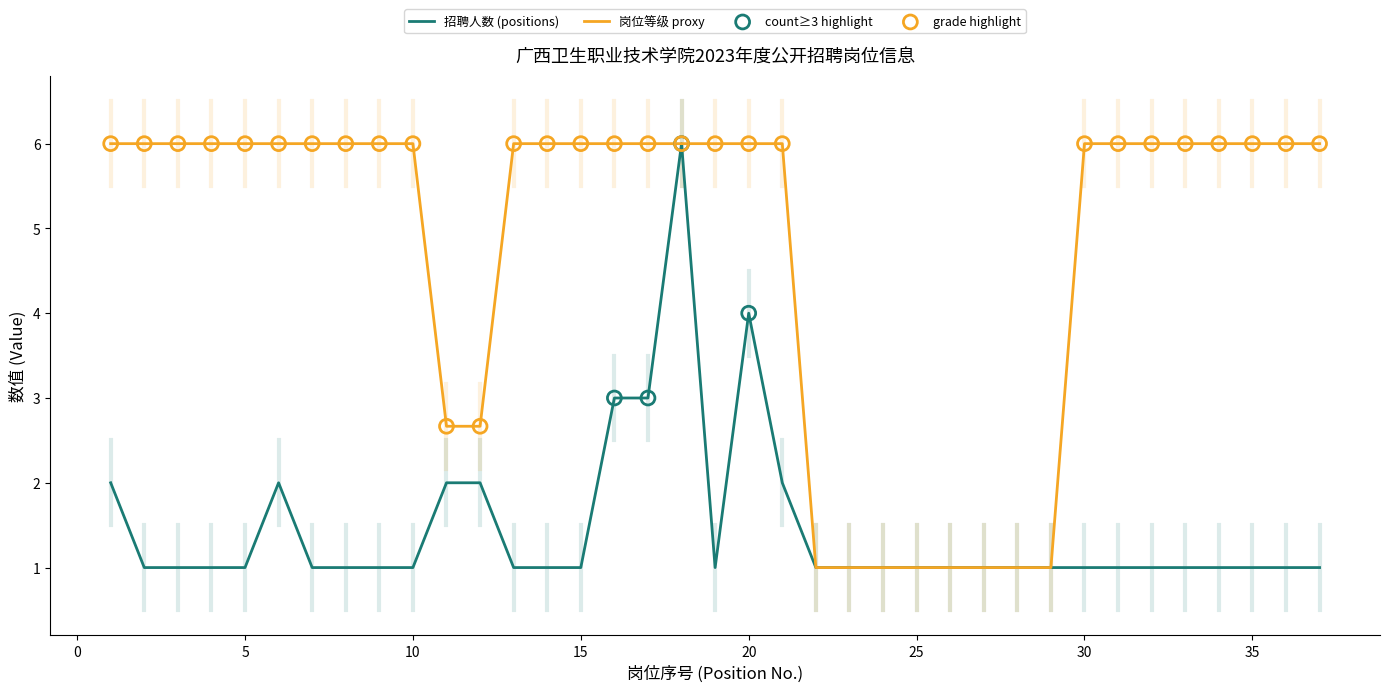

Which series has the largest total across all categories?

岗位等级 proxy